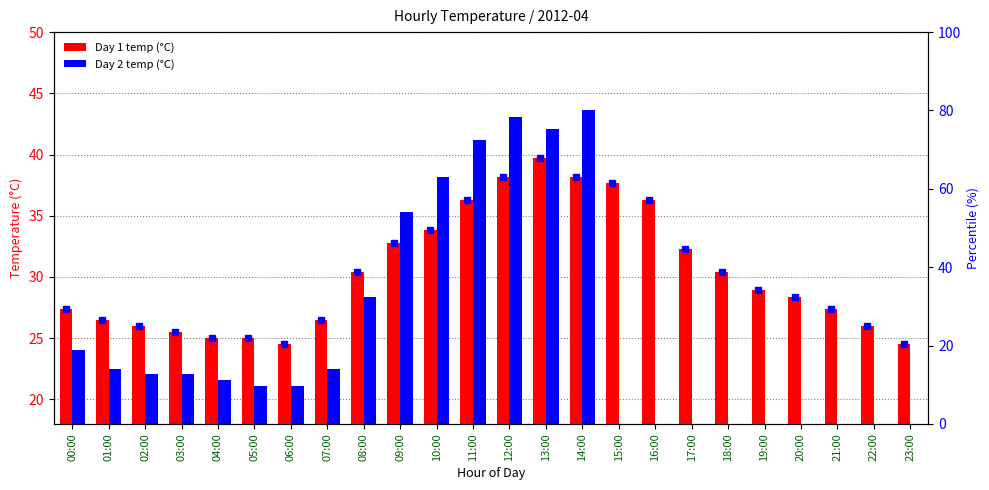

True or false: Day 1 temp (°C) has a value of 36.3 at 11:00.

True